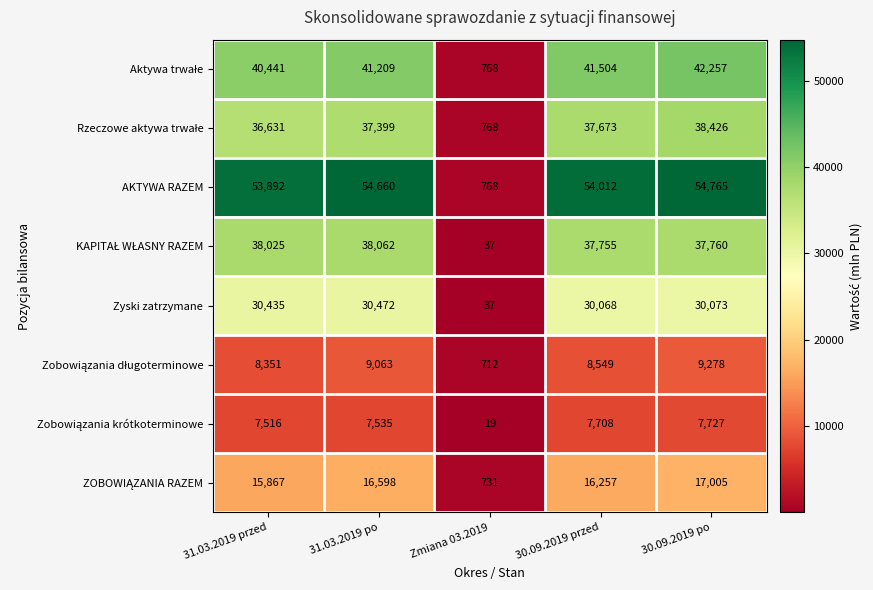

Read the Zyski zatrzymane value at 31.03.2019 przed.

30435